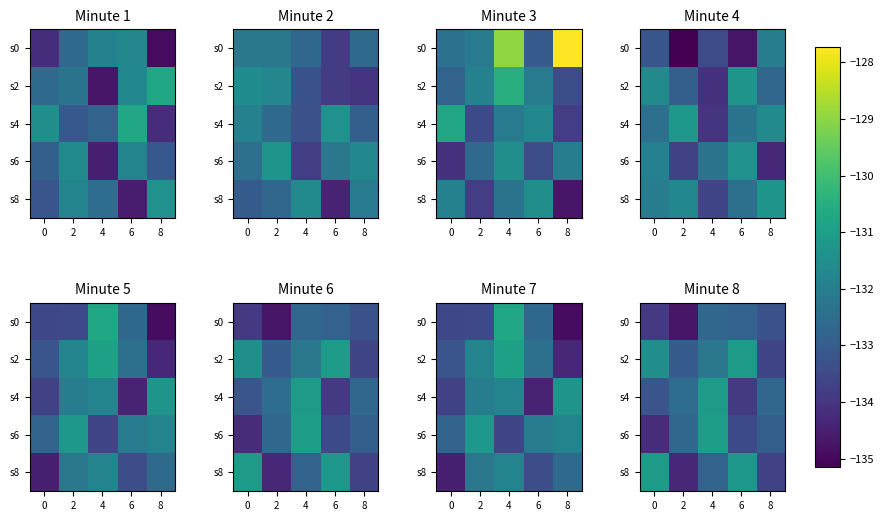

Which has a higher value, 0 or 4?

4